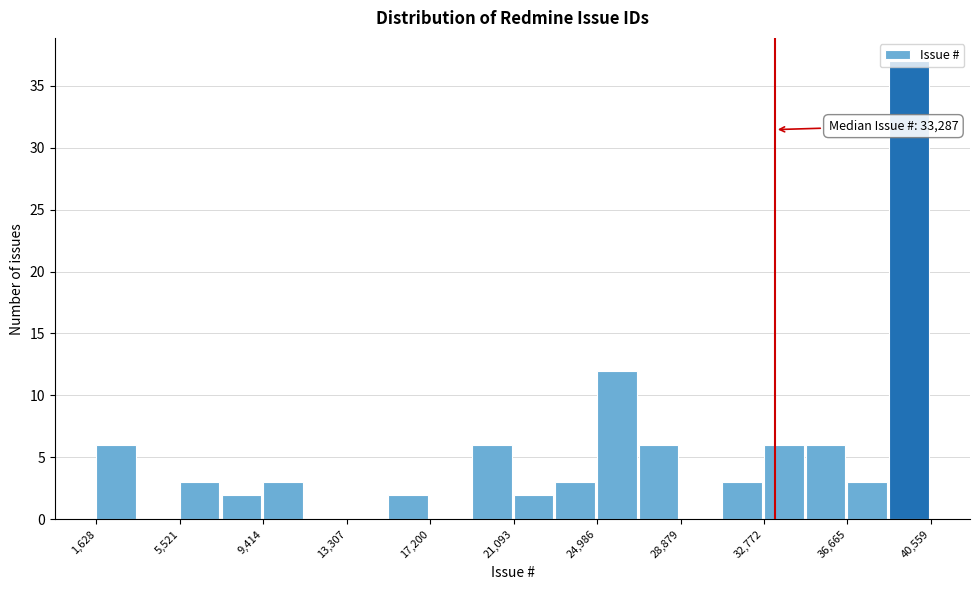

Around what value on the x-axis is the tallest bar? Give the approximate position of its centre, as read against the axis.

39500